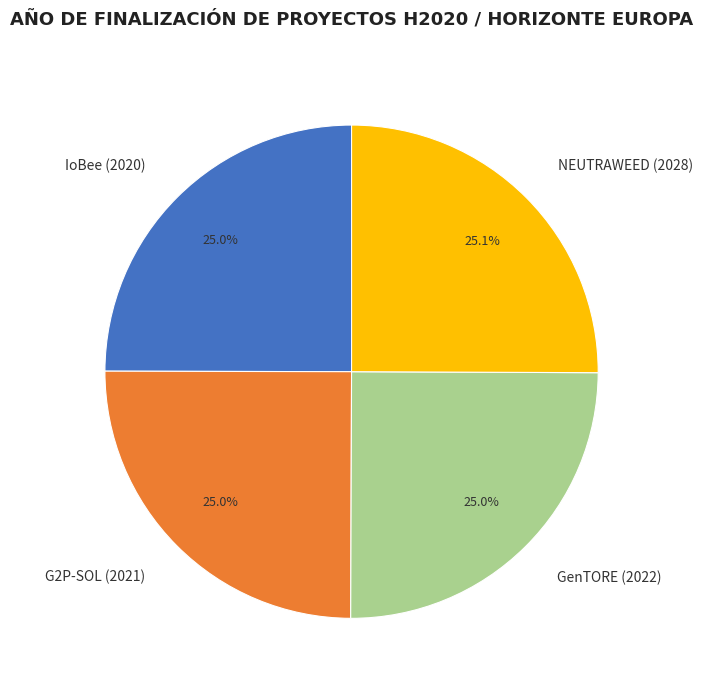

Is there a majority slice in this chart?

No